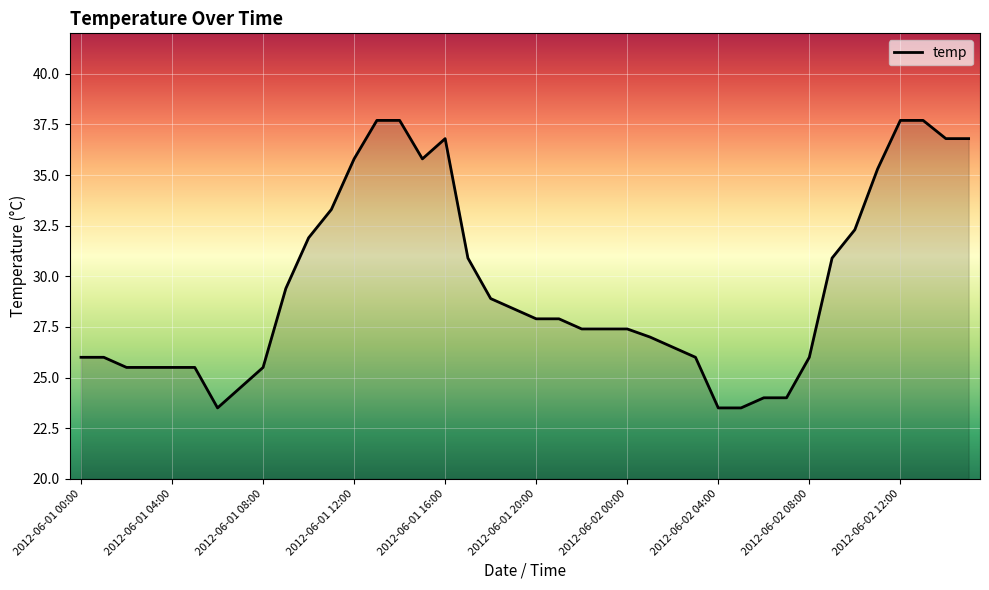

What is the minimum value shown in the chart?

23.5